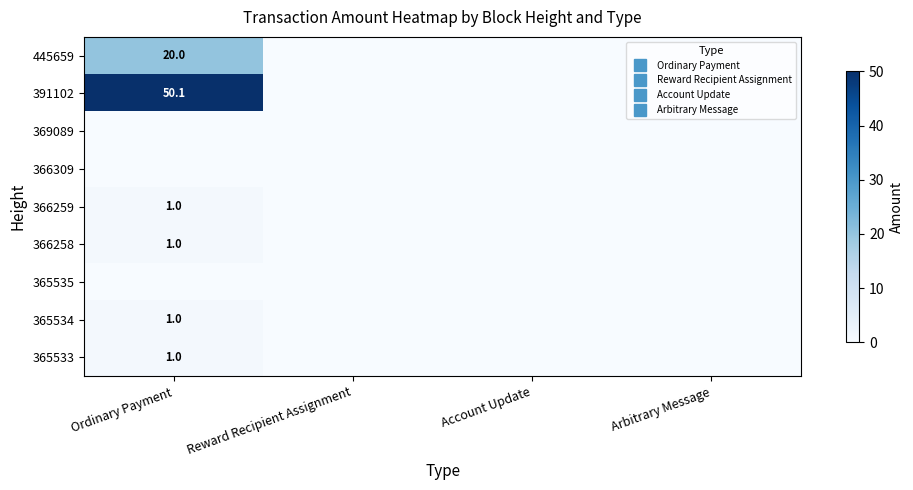

Which category has the lowest value across all series?

Reward Recipient Assignment